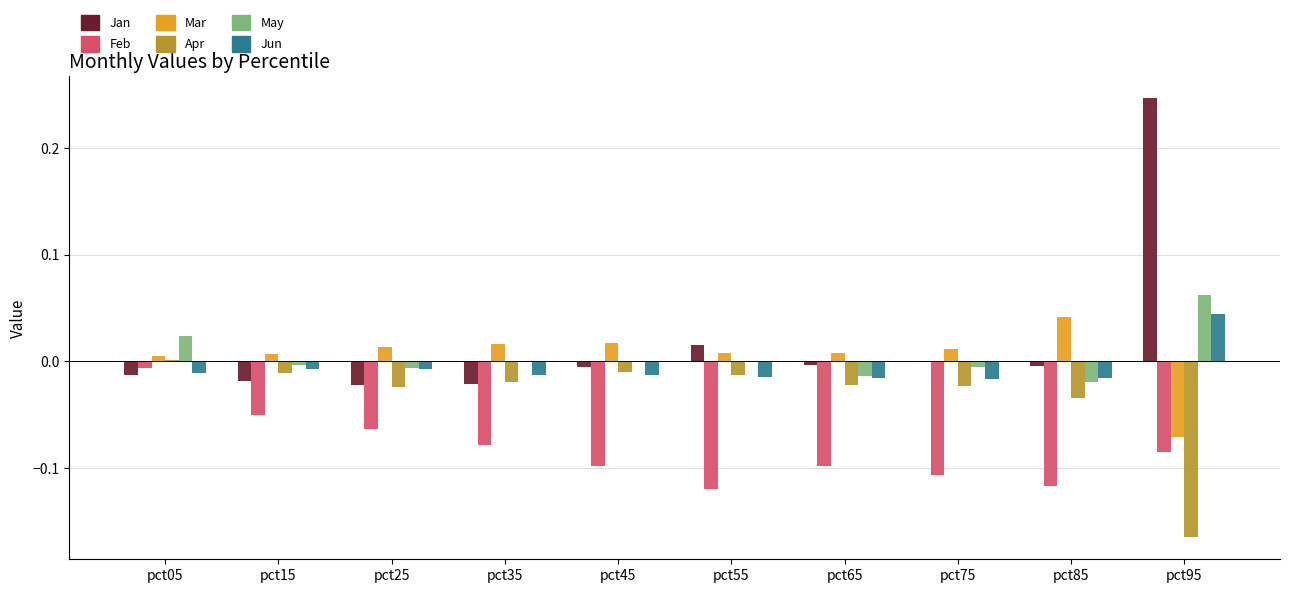

Is the value of May at pct85 greater than the value of Jun at pct35?

No